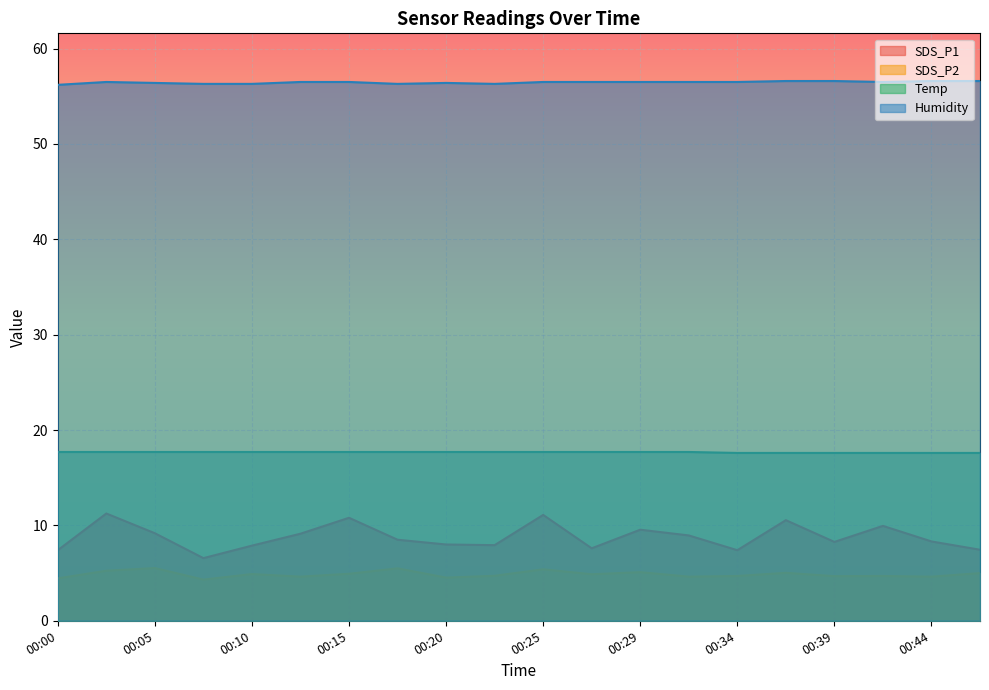

Reading left to right, what are all the values shown in this chart?

SDS_P1: 00:00=7.4	00:02=11.2	00:05=9.2	00:07=6.6	00:10=7.9	00:12=9.1	00:15=10.8	00:17=8.5	00:20=8.0	00:22=7.9	00:25=11.1	00:27=7.6	00:29=9.6	00:32=8.9	00:34=7.4	00:37=10.6	00:39=8.3	00:42=9.9	00:44=8.3	00:47=7.5
SDS_P2: 00:00=4.5	00:02=5.2	00:05=5.5	00:07=4.3	00:10=4.9	00:12=4.6	00:15=4.9	00:17=5.5	00:20=4.5	00:22=4.7	00:25=5.4	00:27=4.9	00:29=5.1	00:32=4.6	00:34=4.7	00:37=5.0	00:39=4.7	00:42=4.7	00:44=4.6	00:47=5.0
Temp: 00:00=17.7	00:02=17.7	00:05=17.7	00:07=17.7	00:10=17.7	00:12=17.7	00:15=17.7	00:17=17.7	00:20=17.7	00:22=17.7	00:25=17.7	00:27=17.7	00:29=17.7	00:32=17.7	00:34=17.6	00:37=17.6	00:39=17.6	00:42=17.6	00:44=17.6	00:47=17.6
Humidity: 00:00=56.2	00:02=56.5	00:05=56.4	00:07=56.3	00:10=56.3	00:12=56.5	00:15=56.5	00:17=56.3	00:20=56.4	00:22=56.3	00:25=56.5	00:27=56.5	00:29=56.5	00:32=56.5	00:34=56.5	00:37=56.6	00:39=56.6	00:42=56.5	00:44=56.6	00:47=56.6